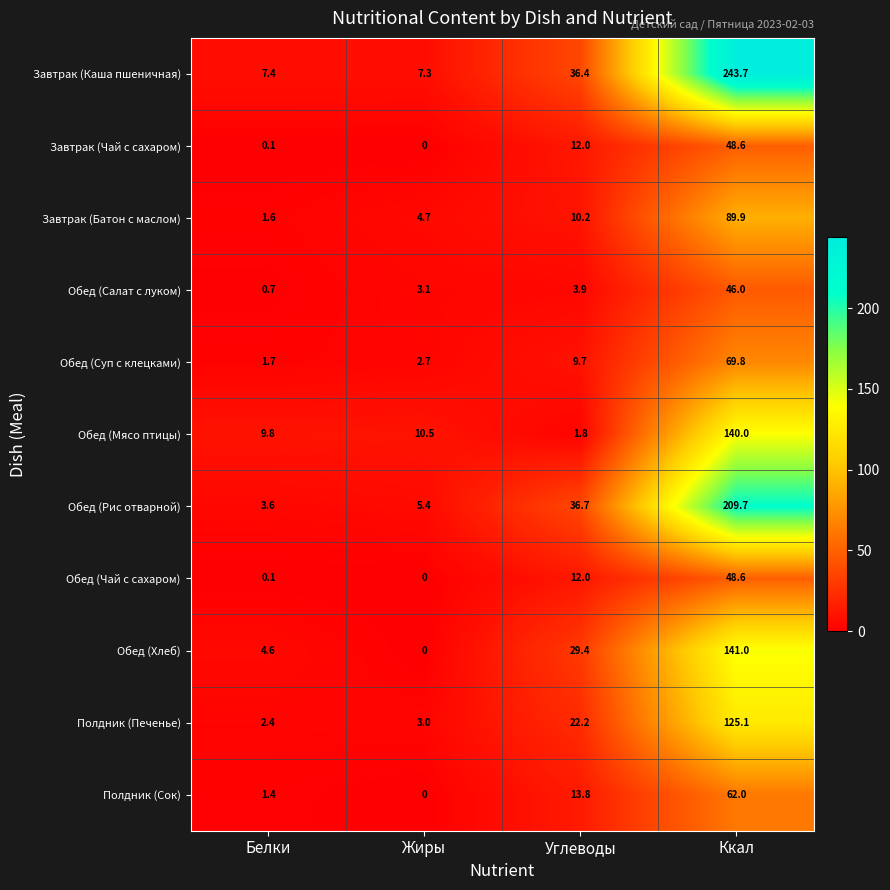

Which label corresponds to the largest value in the chart?

Ккал